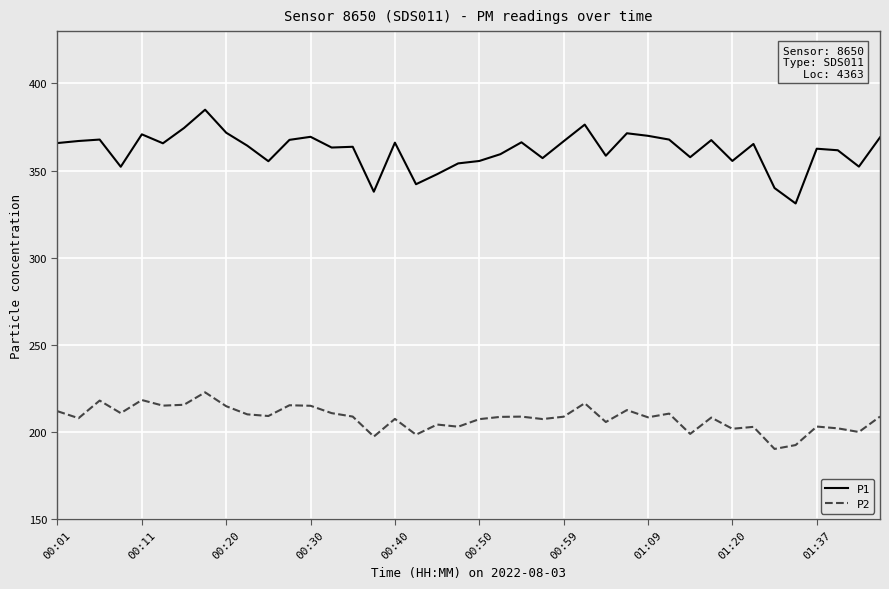

Which series has the widest spread of values?

P1